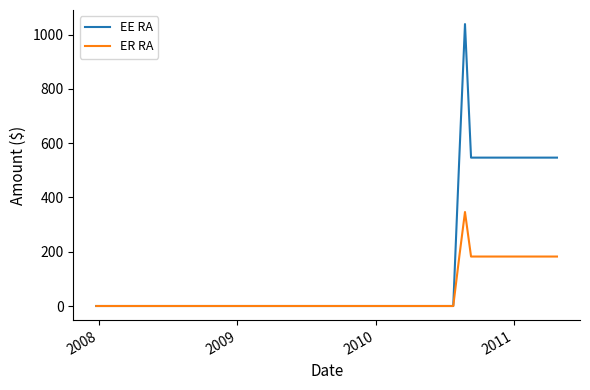

List the series in order of their overall mean, highest first.

EE RA, ER RA